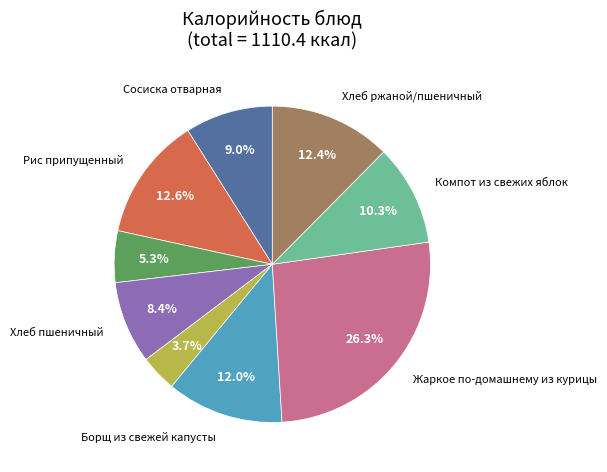

Is there any slice that represents more than half of the pie?

No